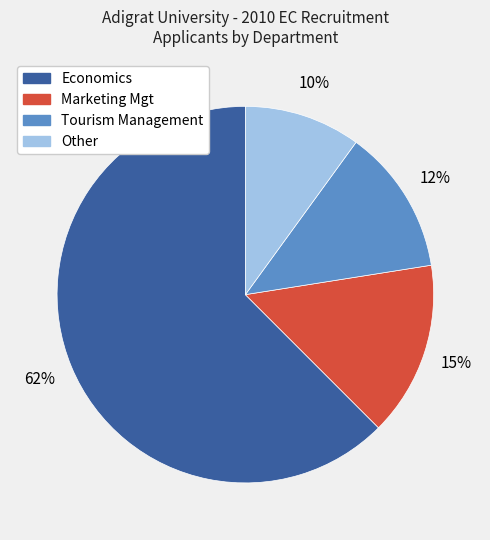

What is the largest slice in the pie chart?

Economics